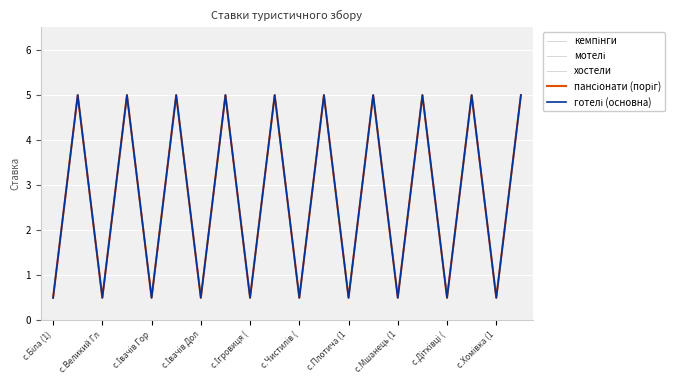

How many lines are shown in the chart?

5